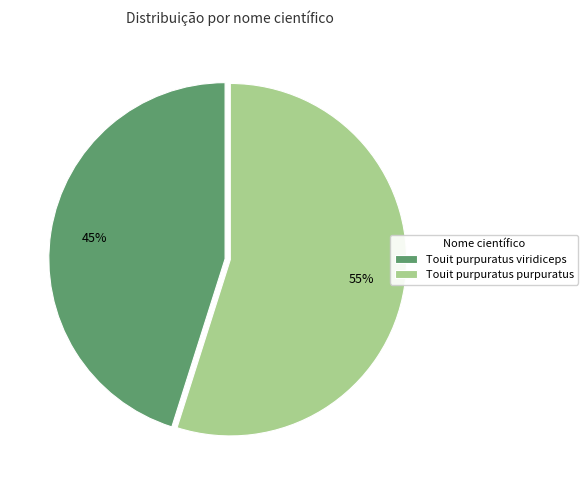

Which has a higher value, Touit purpuratus viridiceps or Touit purpuratus purpuratus?

Touit purpuratus purpuratus